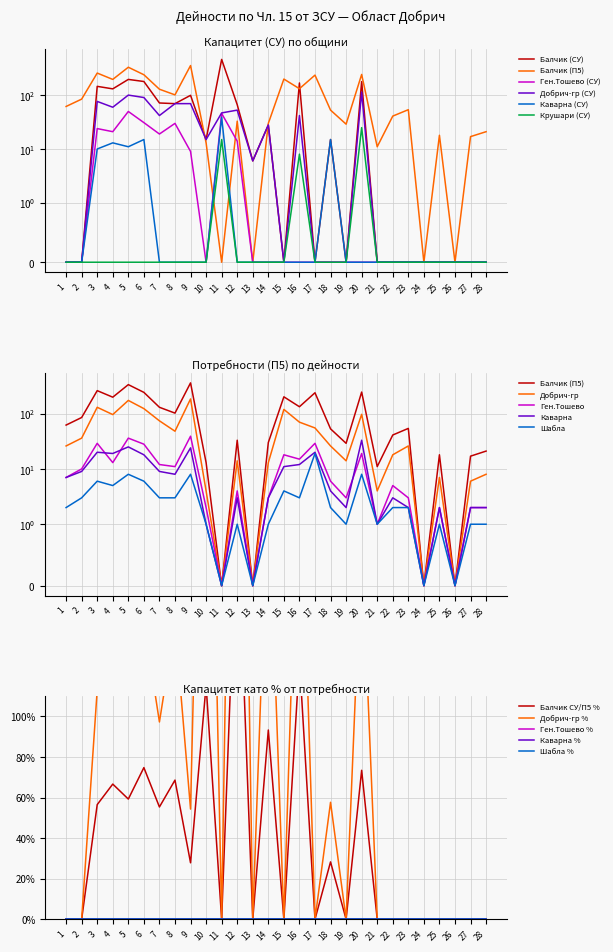

Which series has the largest range (max minus min)?

Балчик (СУ)